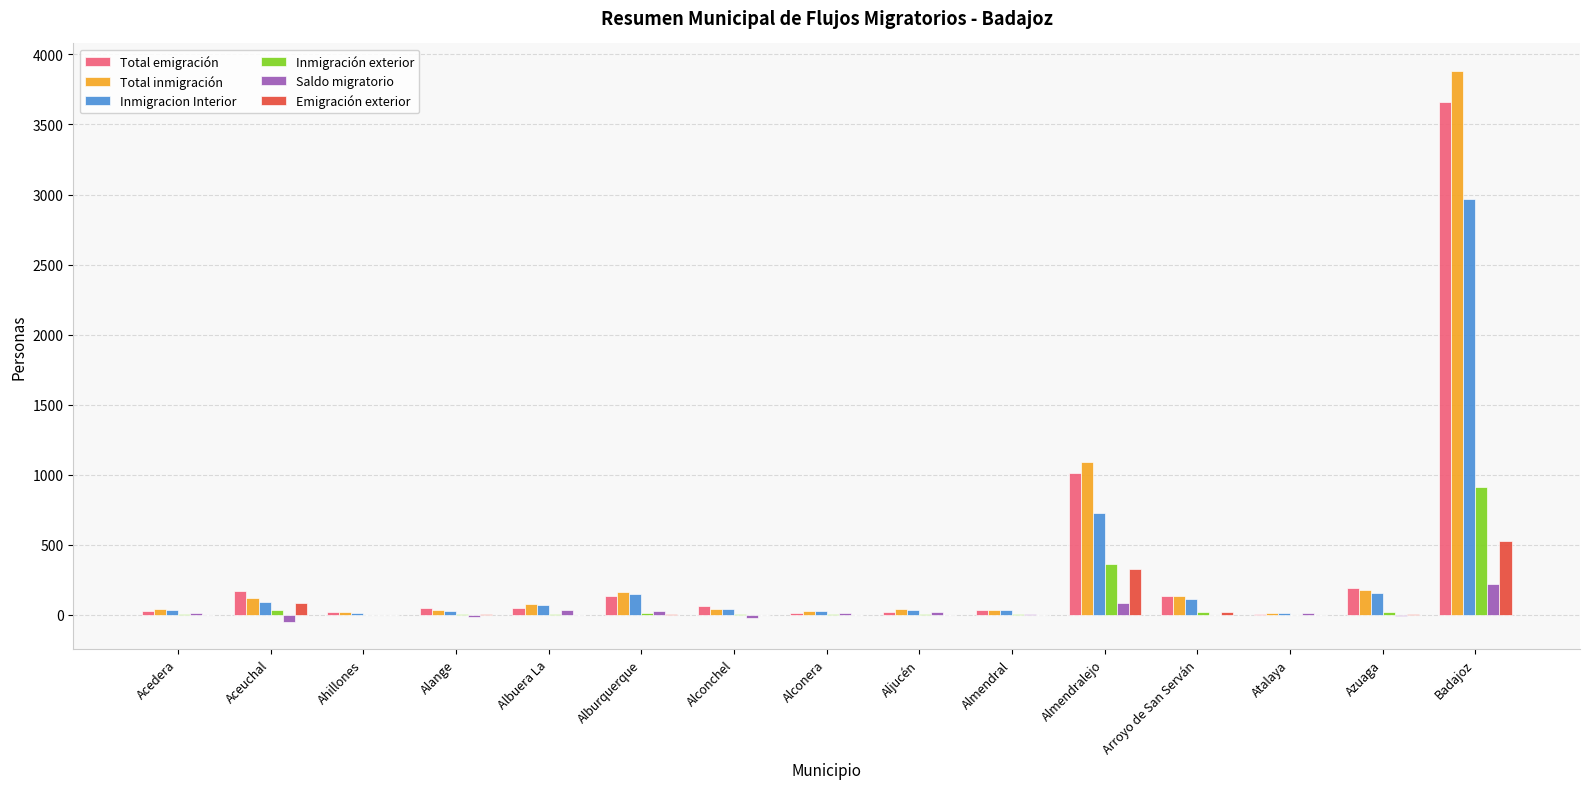

True or false: Emigración exterior has a value of -254 at Alconera.

False